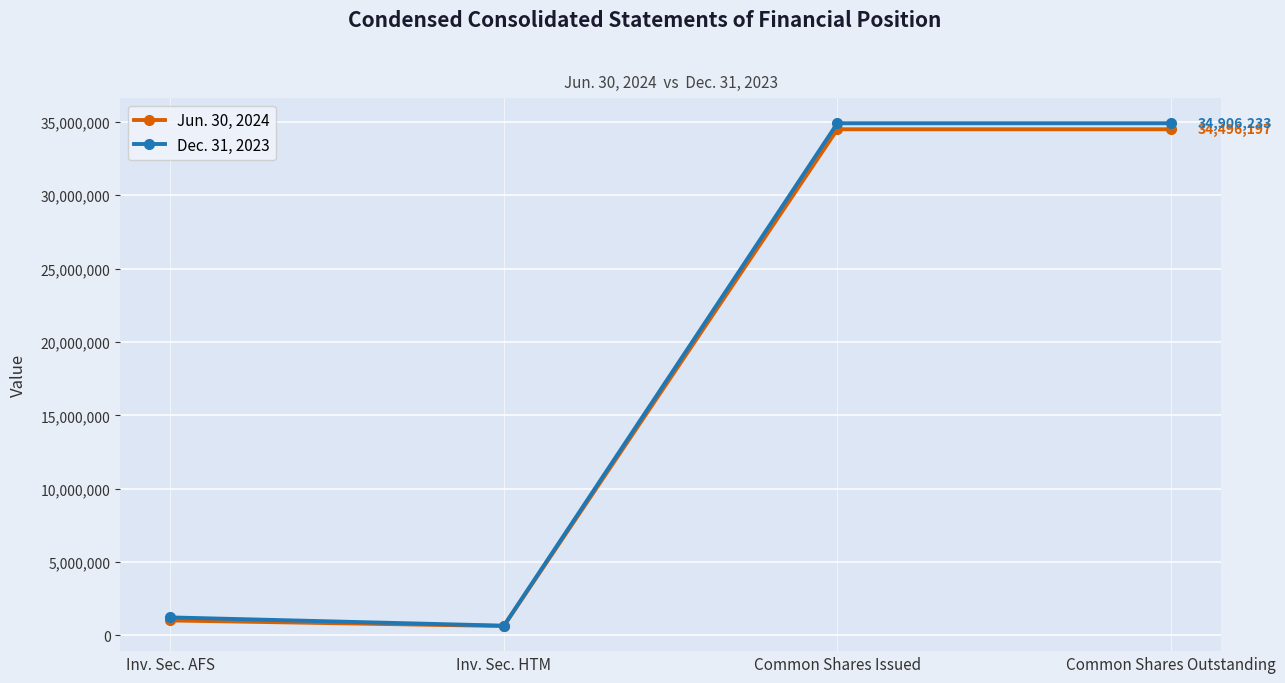

In Jun. 30, 2024, how many points are lower than both neighbors (excluding endpoints)?

1